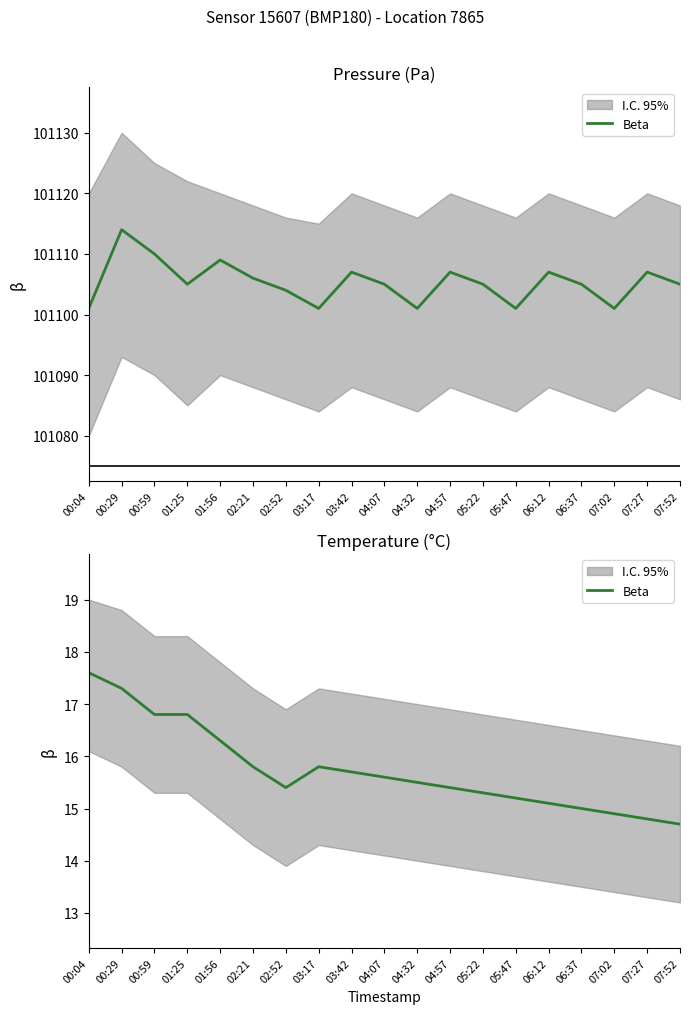

How many points are lower than both their immediate neighbors (excluding endpoints)?

1